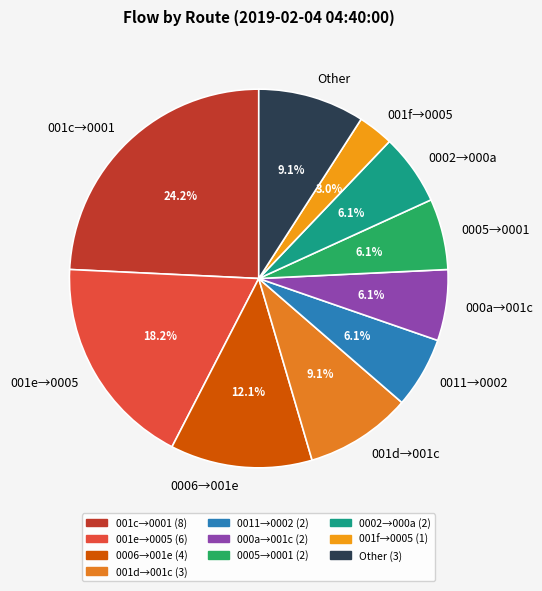

Which slice is the largest?

001c→0001